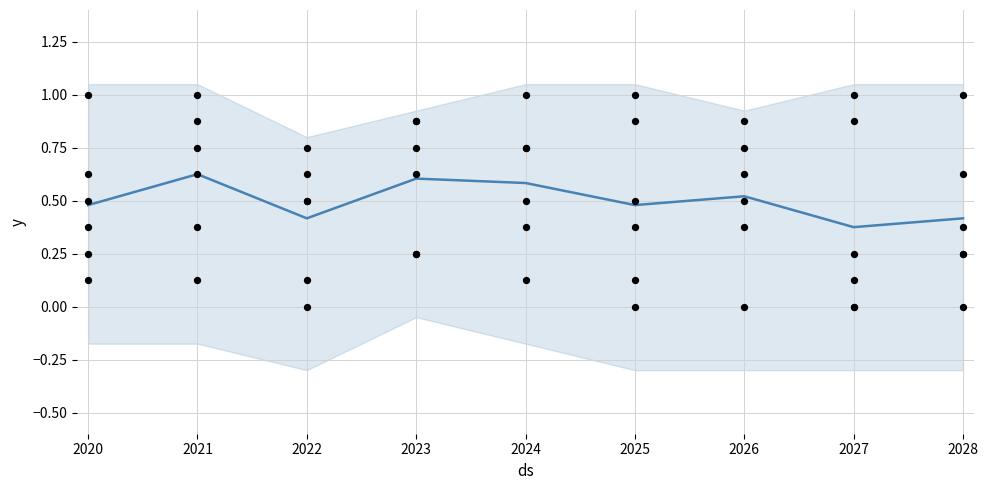

Between 2028 and 2021, which is larger?

2021